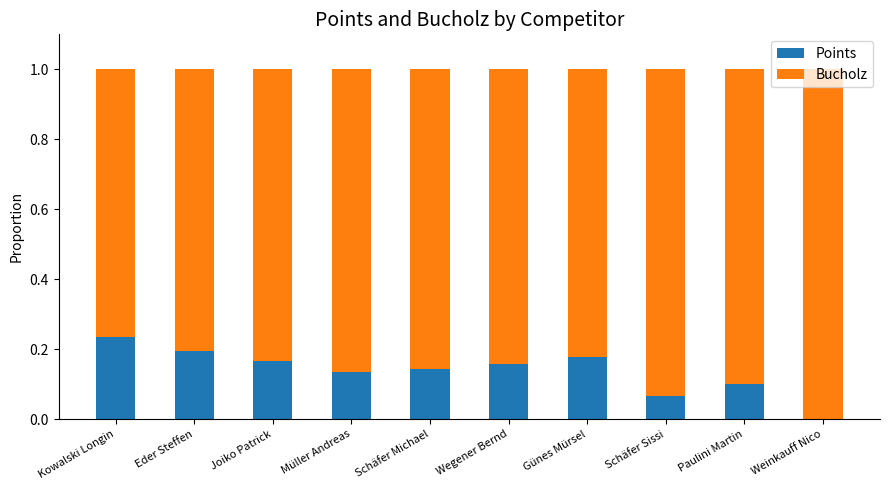

What is the sum of the Points values at Joiko Patrick and Eder Steffen?

0.4